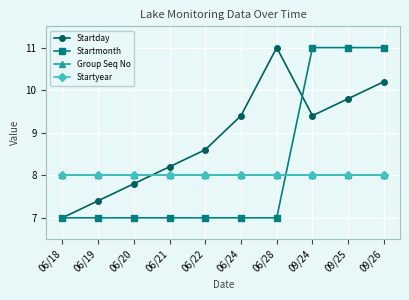

What position from the right is 09/25?

2